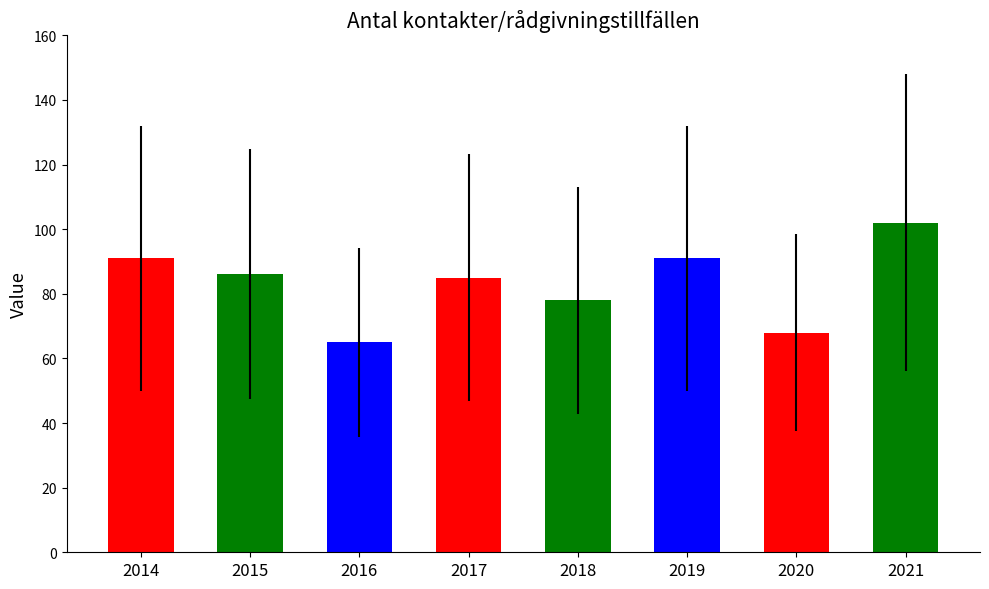

Reading right to left, transcribe all the data shown in this chart.

2021=102	2020=68	2019=91	2018=78	2017=85	2016=65	2015=86	2014=91